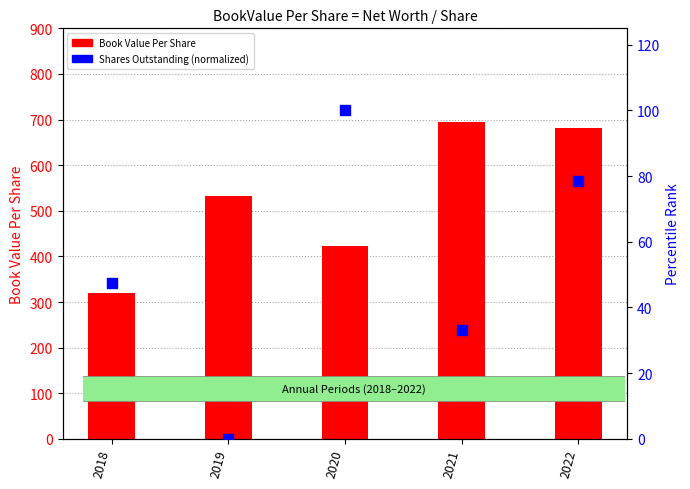

Which series reaches the maximum Y coordinate?

Book Value Per Share